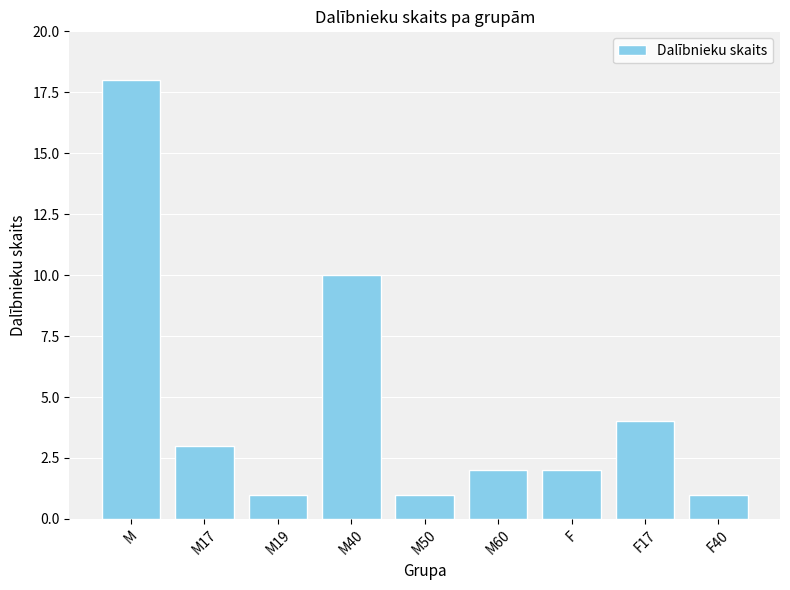

What is the maximum value shown in the chart?

18